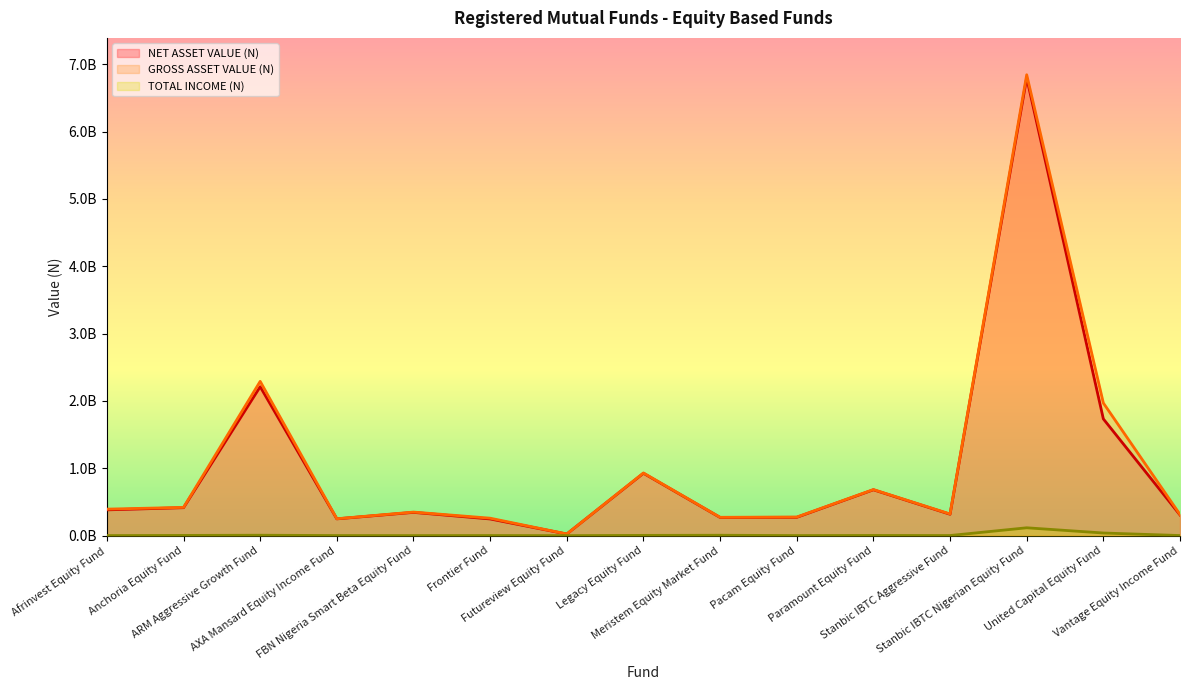

Read the GROSS ASSET VALUE (N) value at Afrinvest Equity Fund.

393588217.6